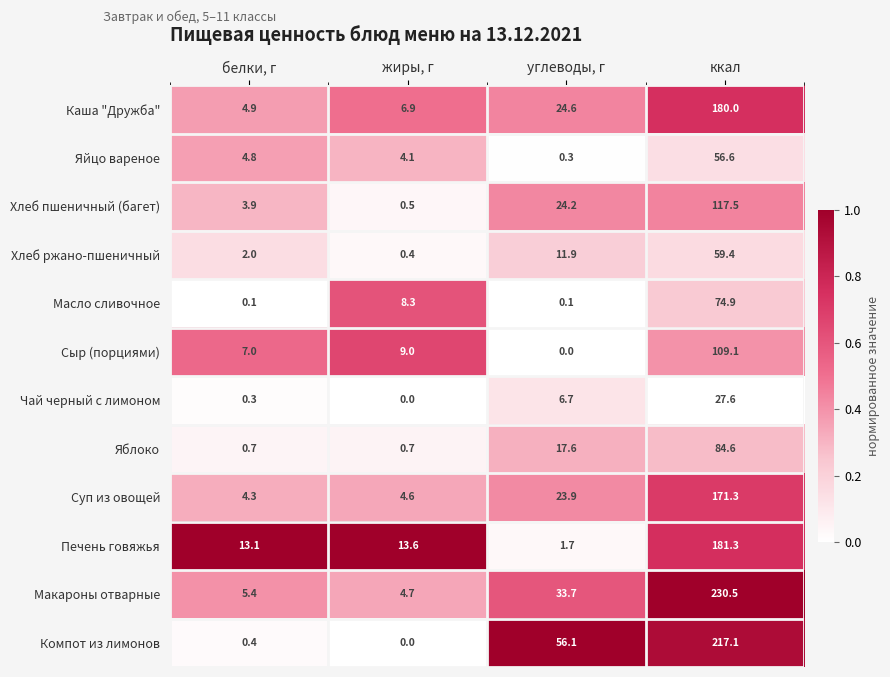

What is the difference between the maximum and minimum values in the Каша "Дружба" series?

175.1